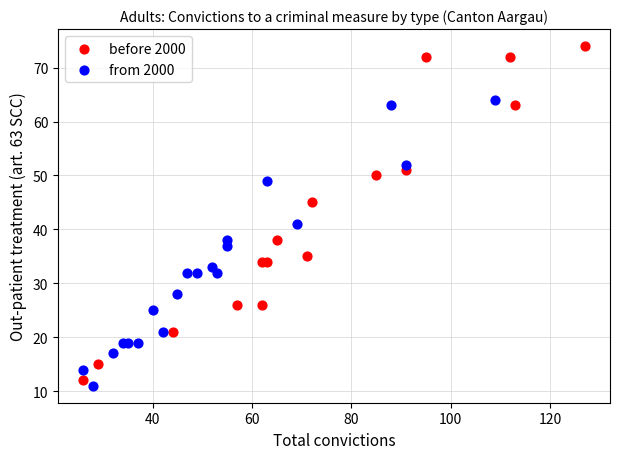

What are all the series names shown in the legend?

before 2000, from 2000